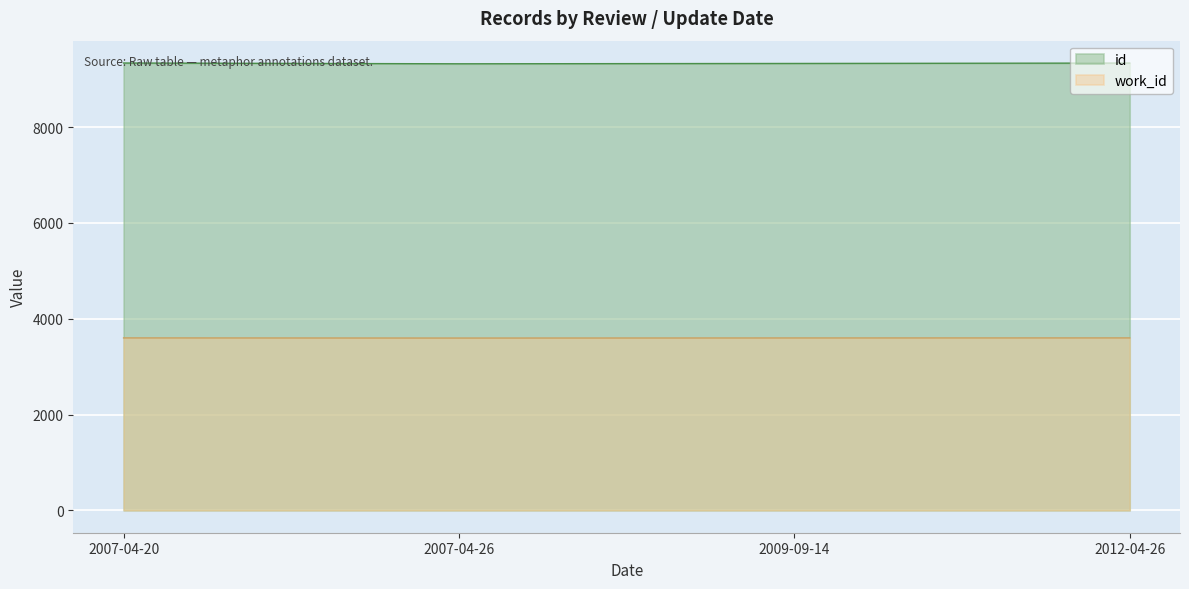

At how many categories does at least one series exceed 9183?

4